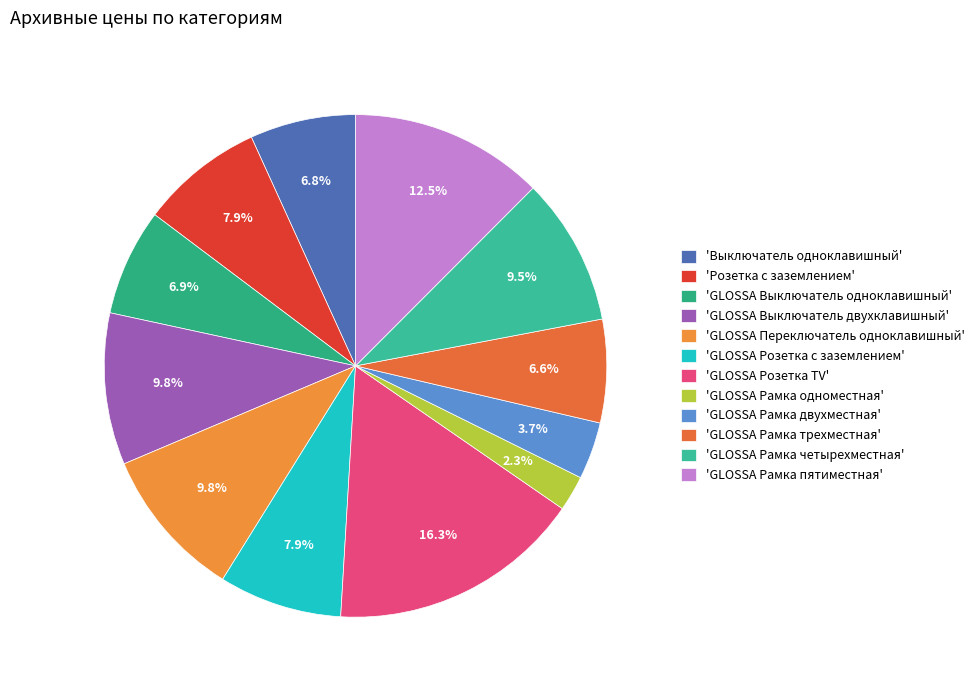

Is there any slice that represents more than half of the pie?

No